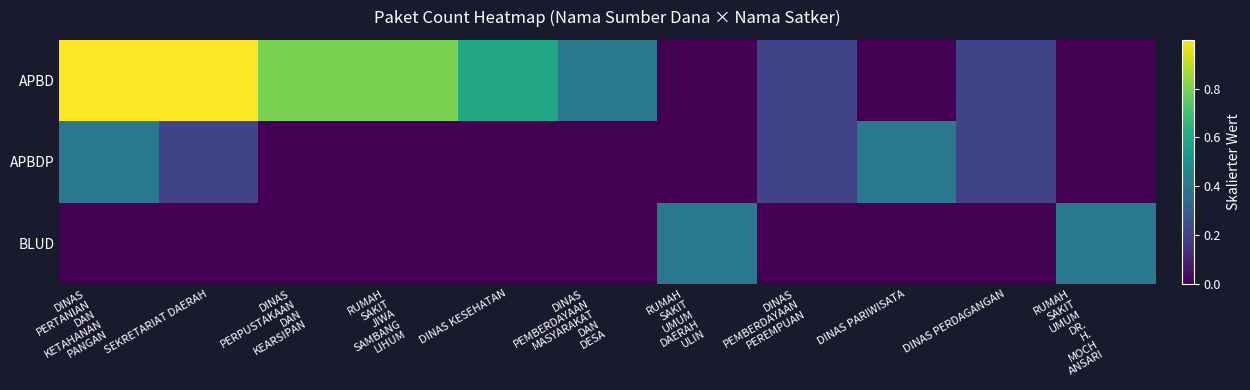

List the series in order of their peak value, lowest first.

APBDP, BLUD, APBD